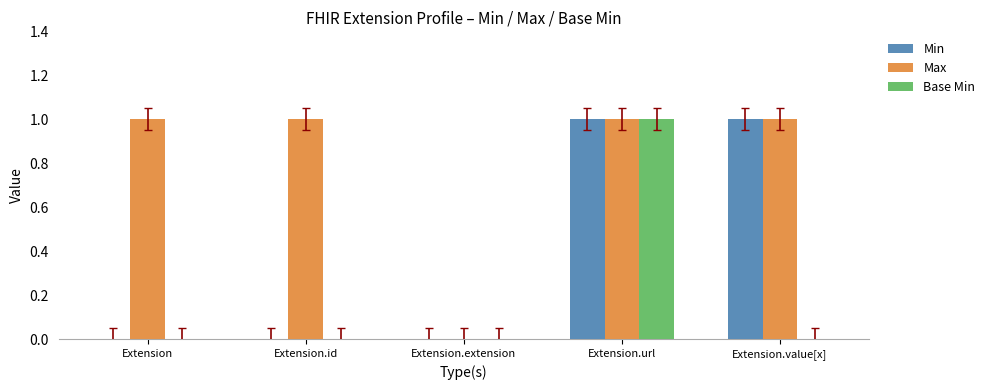

Is it true that Base Min equals -1 at Extension.value[x]?

False